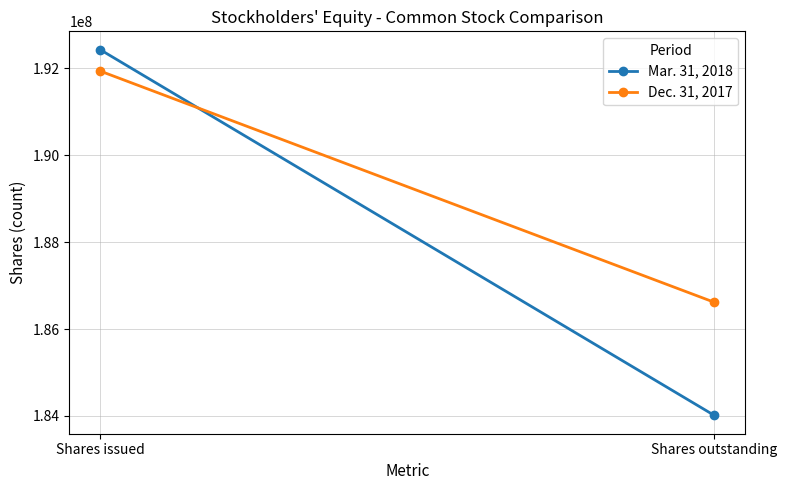

Is the value of Dec. 31, 2017 at Shares outstanding greater than the value of Mar. 31, 2018 at Shares outstanding?

Yes